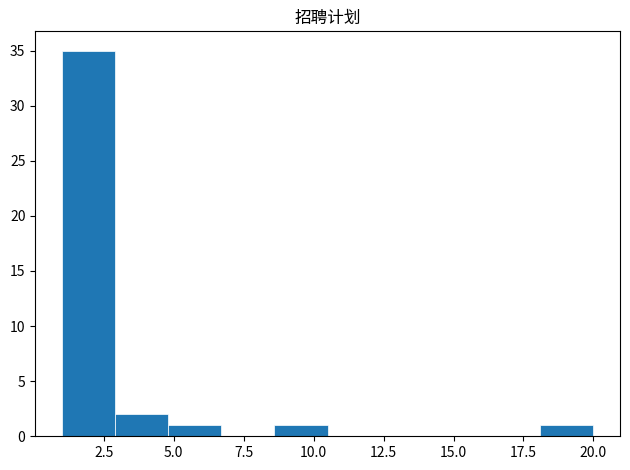

Around what value on the x-axis is the tallest bar? Give the approximate position of its centre, as read against the axis.

2.0